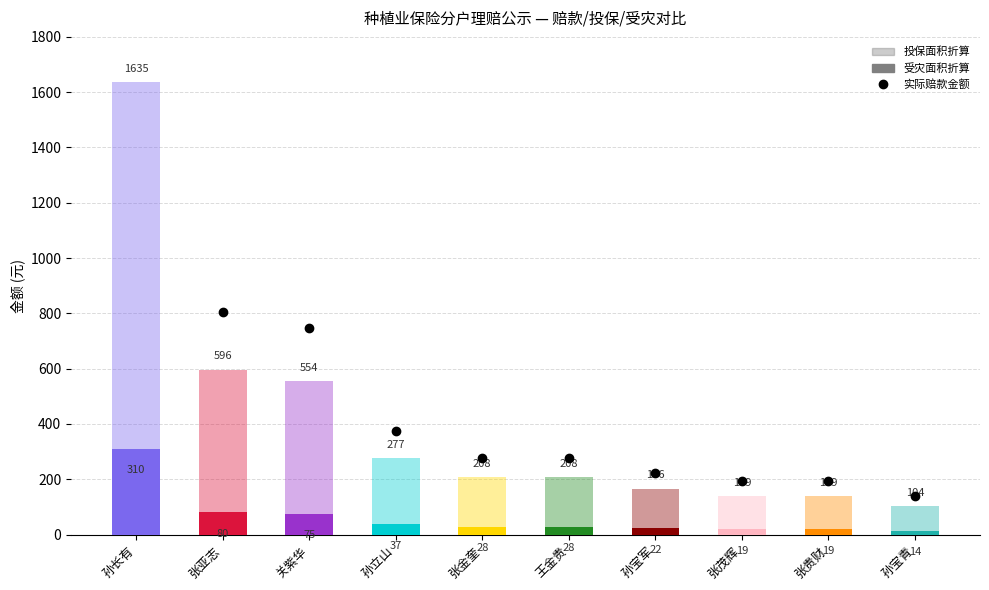

What is the label of the 1st bar from the left?

孙长有